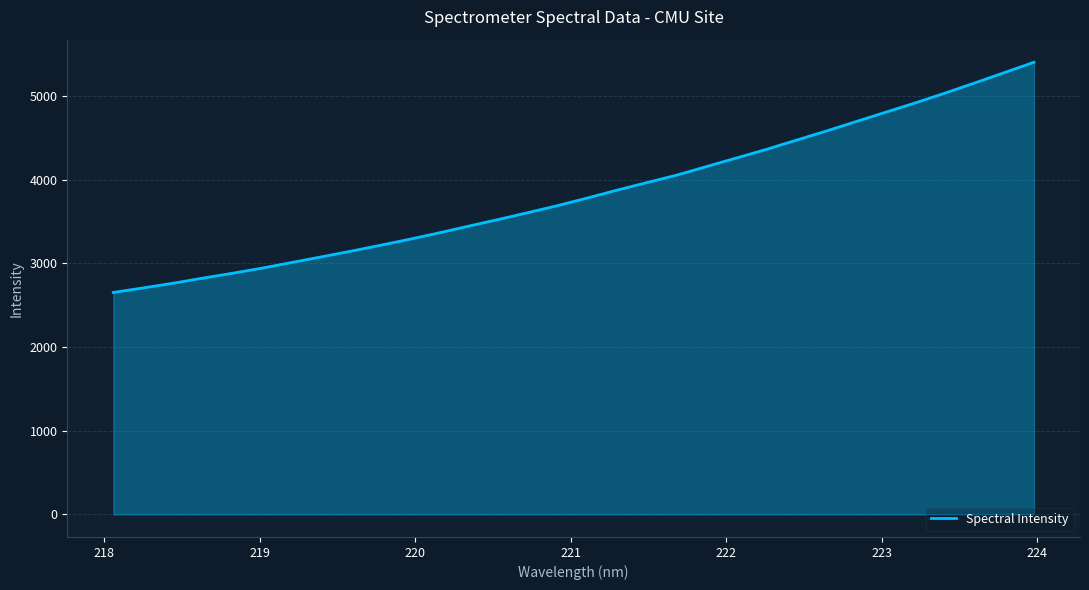

What is the difference between the maximum and minimum values?

2749.8